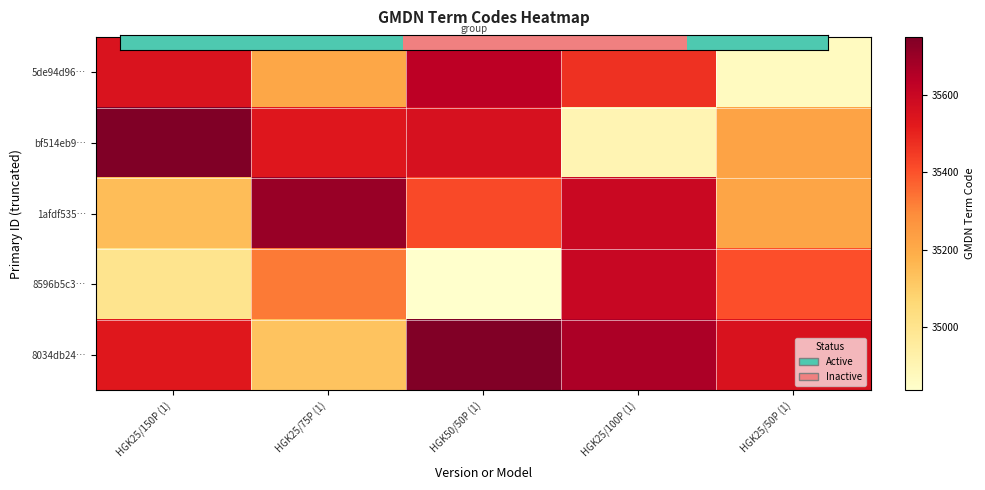

Which series has the largest total across all categories?

8034db24…